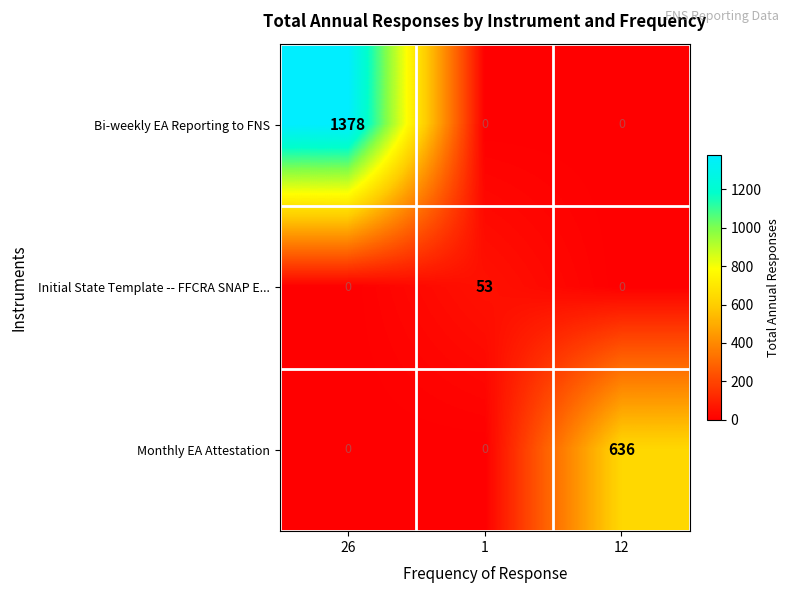

Reading left to right, transcribe all the data shown in this chart.

Bi-weekly EA Reporting to FNS: 26=1378	1=0	12=0
Initial State Template -- FFCRA SNAP E...: 26=0	1=53	12=0
Monthly EA Attestation: 26=0	1=0	12=636